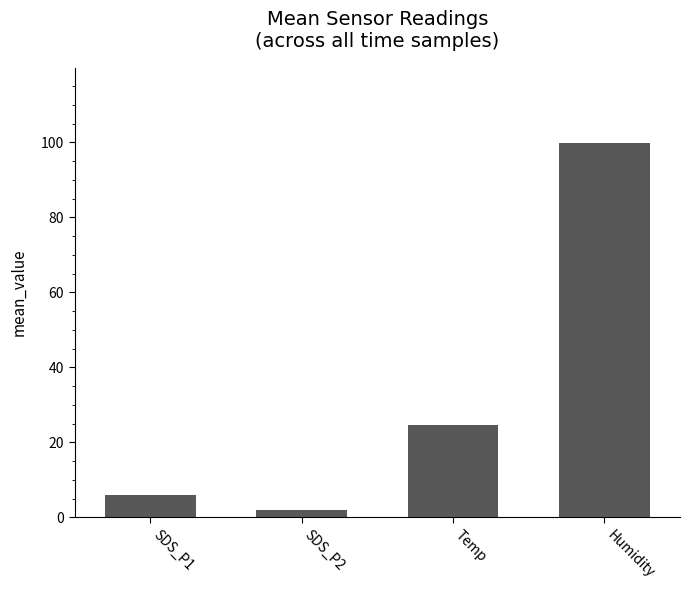

What is the difference between the second highest and second lowest values?

18.6